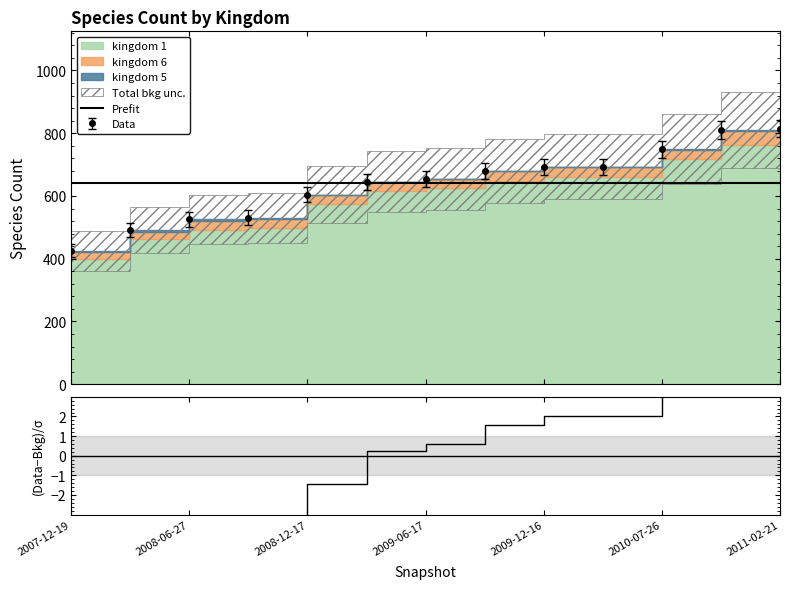

What is the total value across all series at 2010-11-17?

809